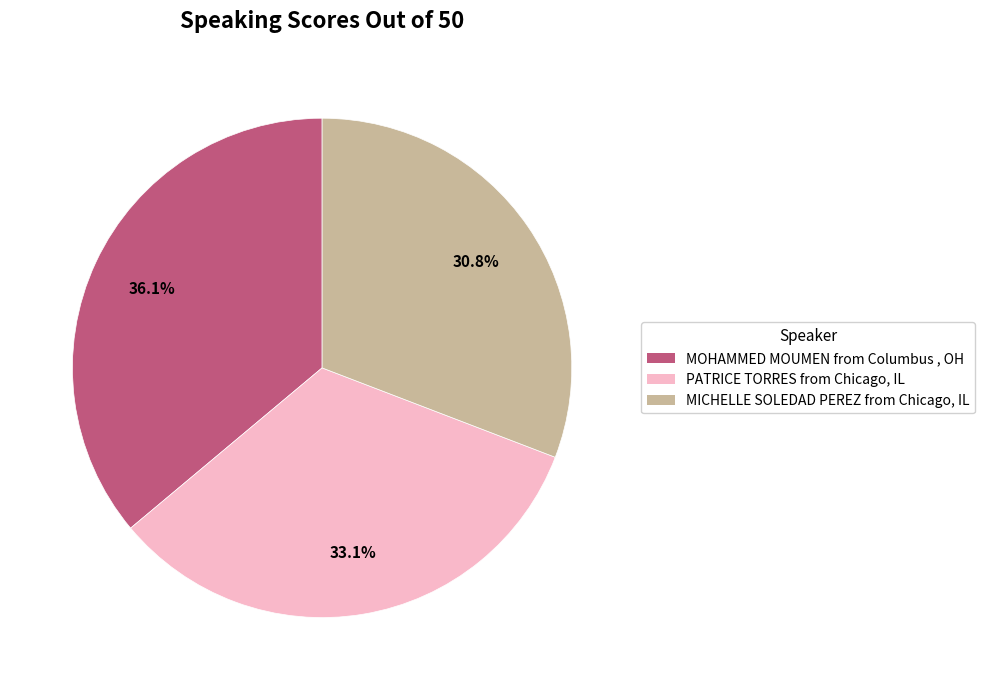

The PATRICE TORRES from Chicago, IL slice represents 33% of the pie. True or false?

True